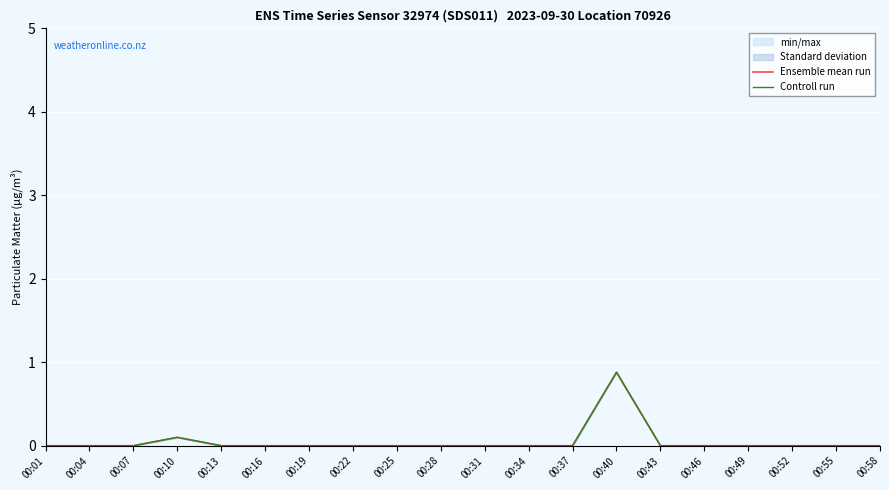

How many data points in Controll run are above 0?

2